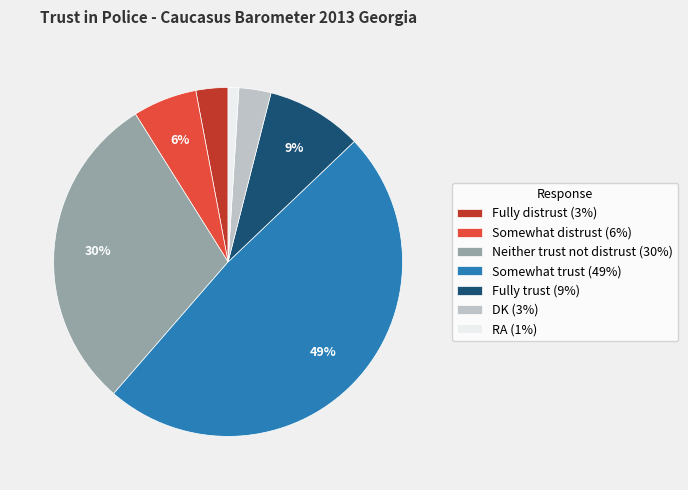

What percentage is the Somewhat distrust slice, to the nearest percent?

6%